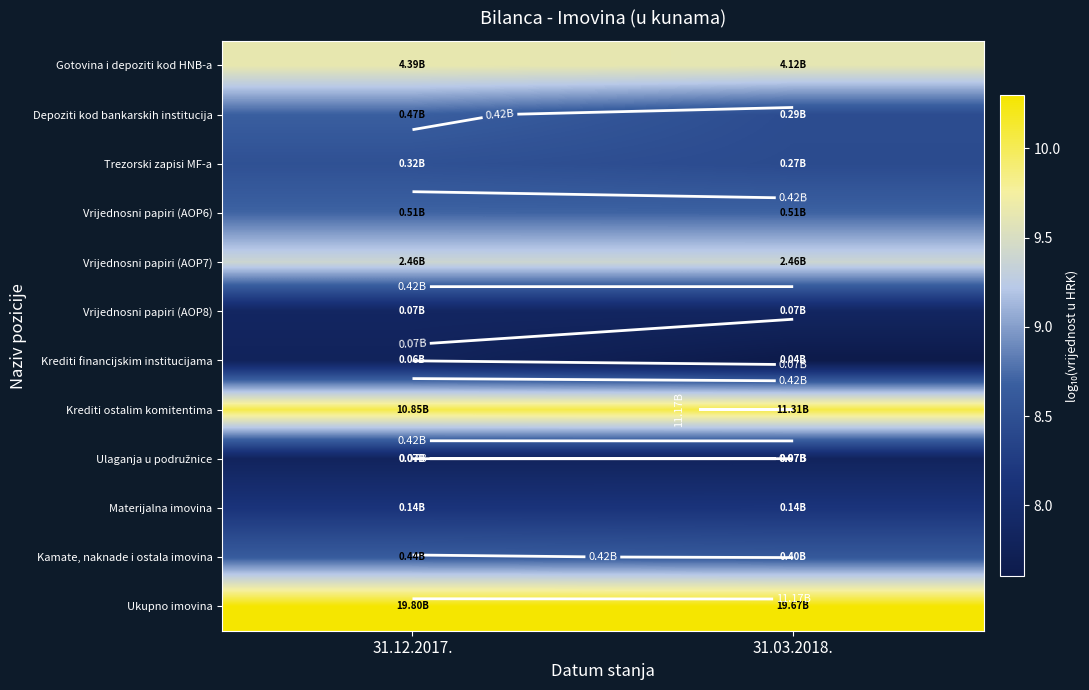

Where is Depoziti kod bankarskih institucija nearest to the value 8?

31.03.2018.